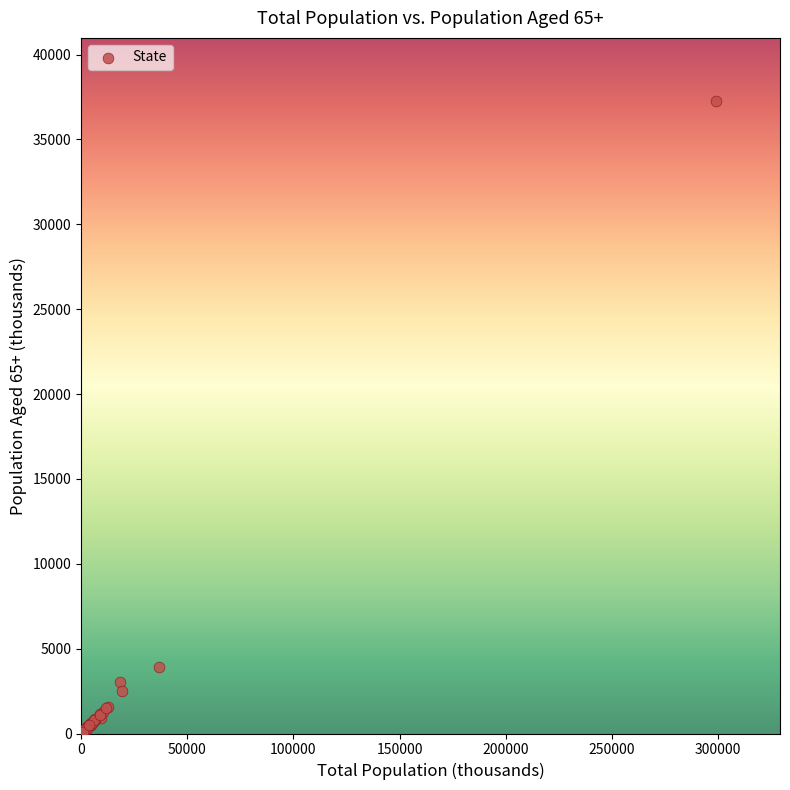

What Y value in the scatter plot is closest to 18653?

3932